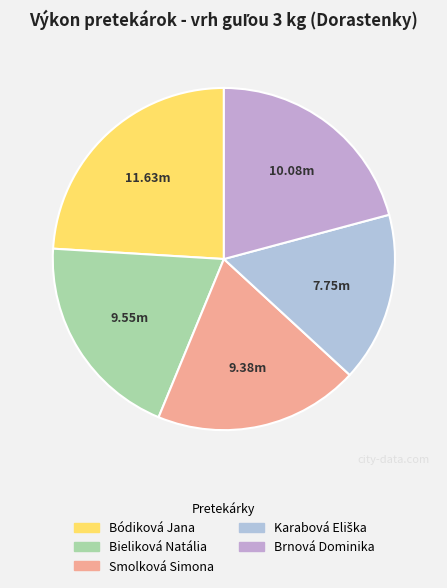

The Smolková Simona slice represents 19% of the pie. True or false?

True